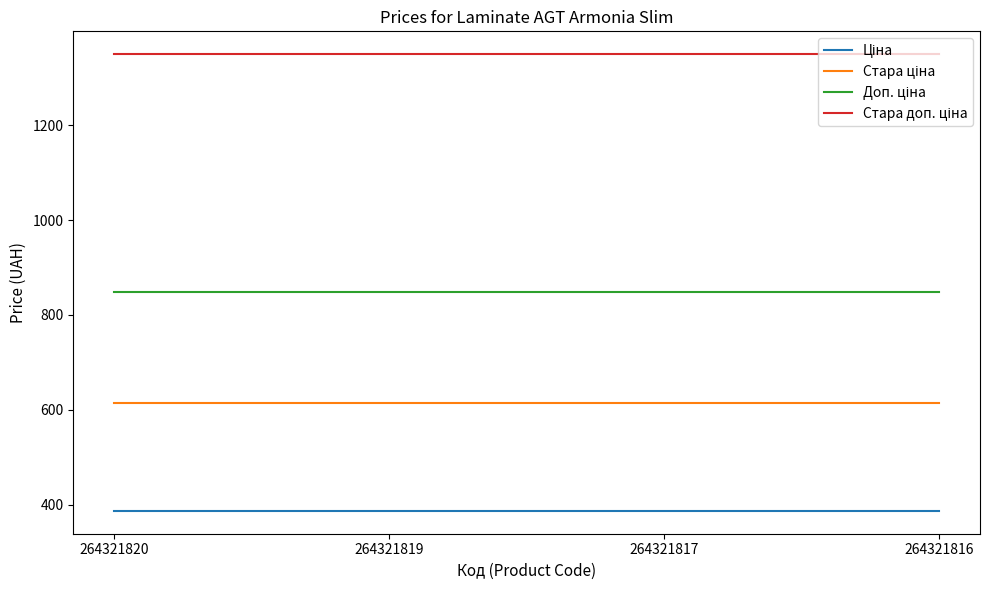

What is the smallest value displayed?

386.9